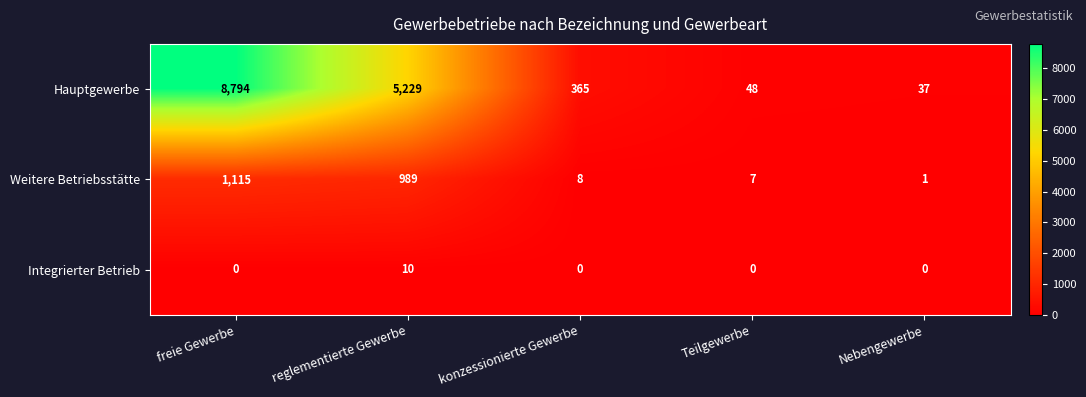

At which category is the sum across all series the highest?

freie Gewerbe